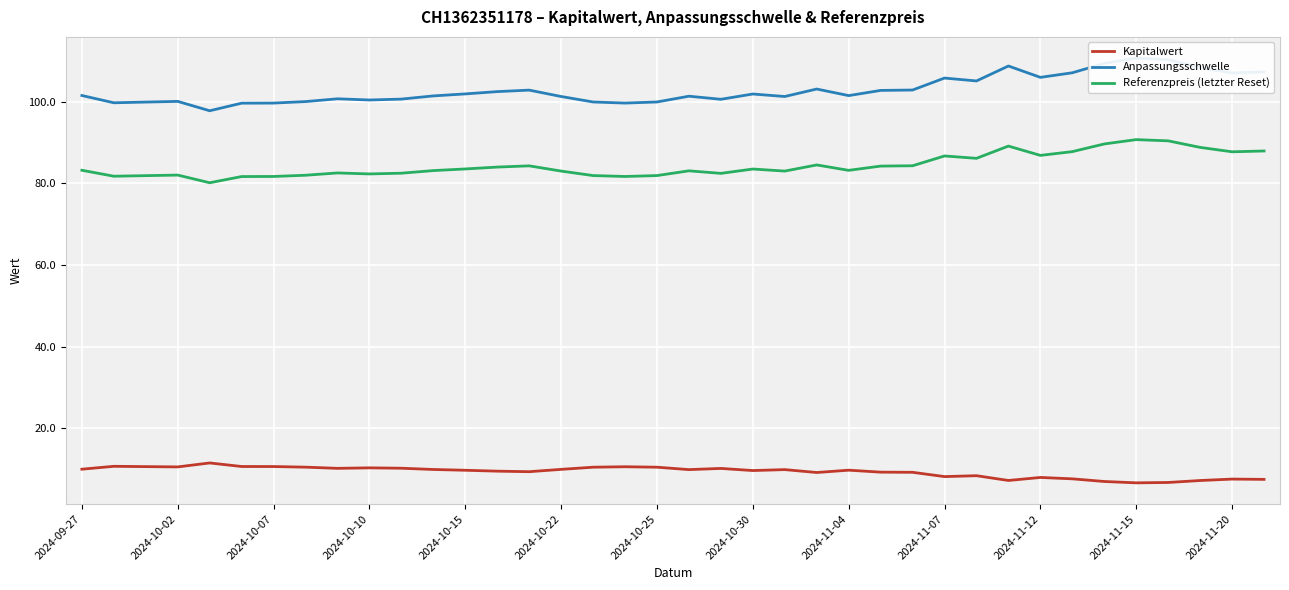

True or false: Referenzpreis (letzter Reset) has a value of 114.2 at 2024-10-15.

False